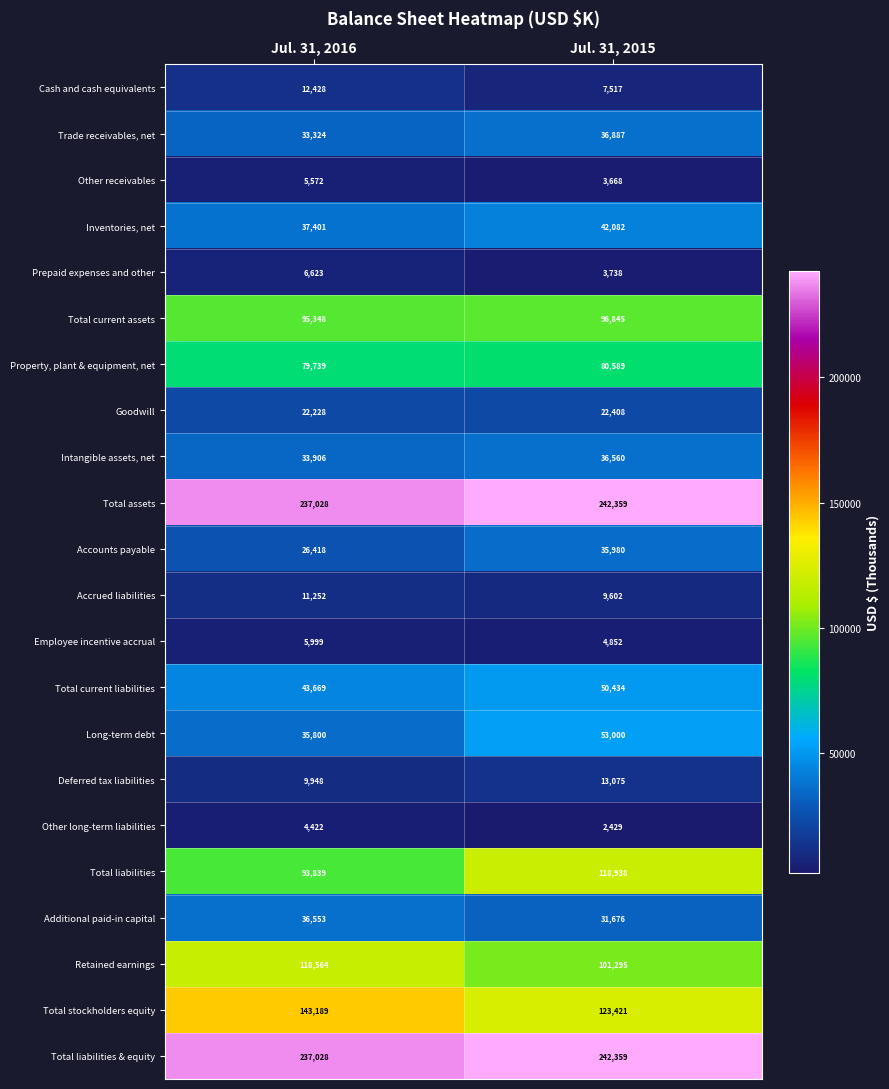

What is the minimum value shown in the chart?

2429